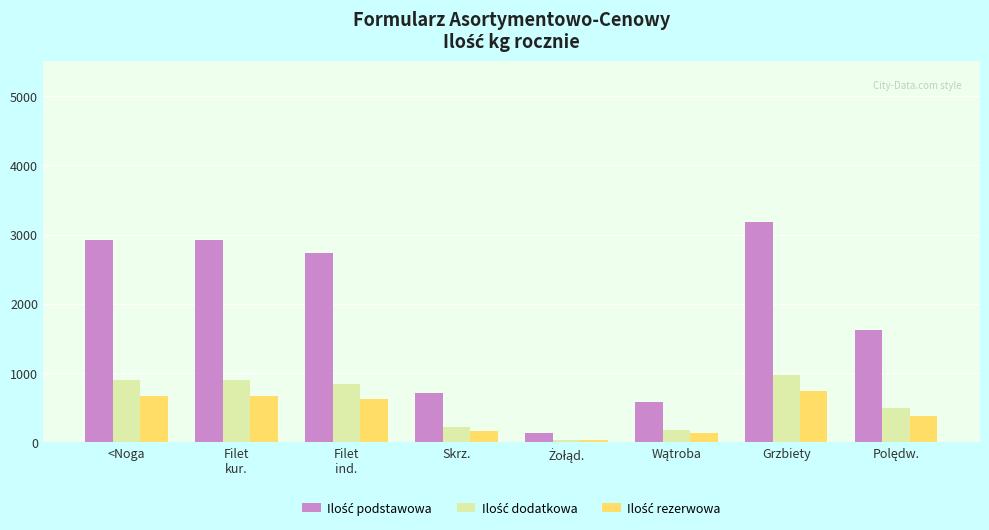

What is the label of the 8th bar from the right?

<Noga